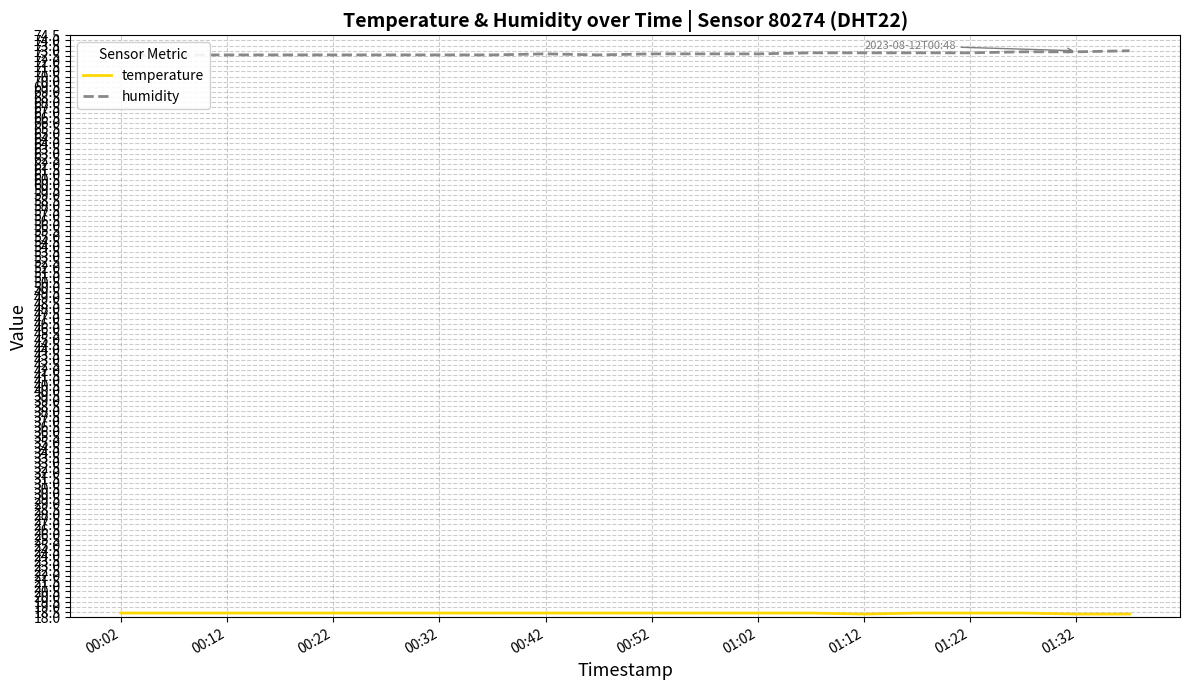

What value does the temperature series have at 01:02?

18.4